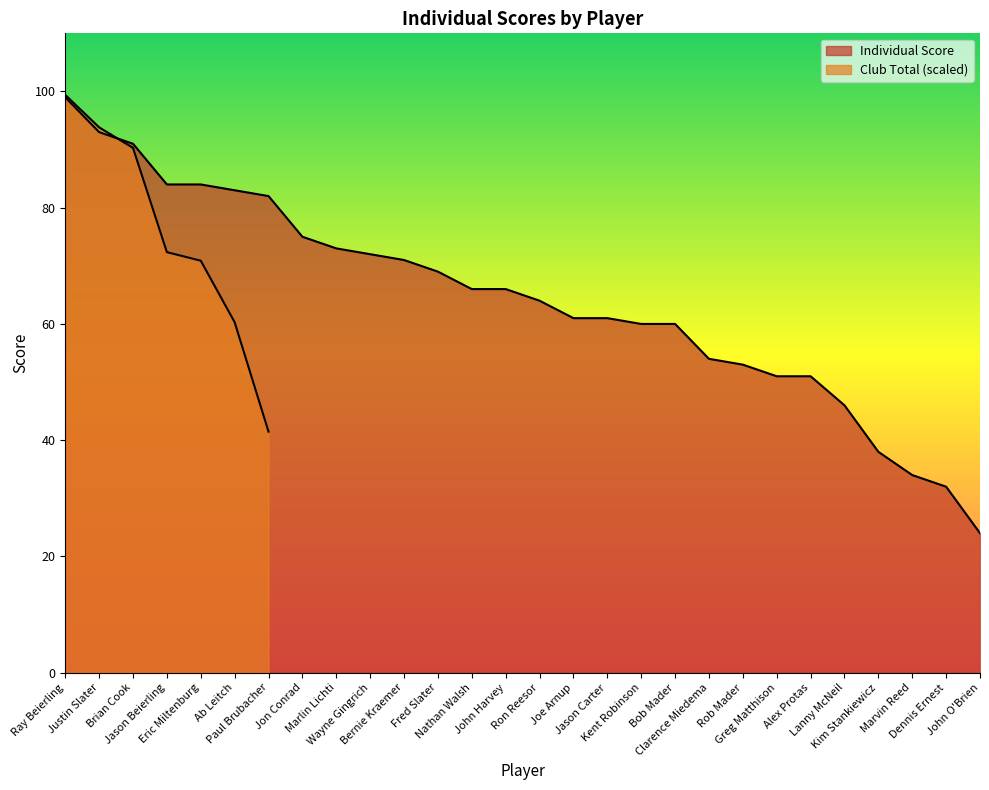

Rank the categories by value from highest to lowest.

Ray Beierling, Justin Slater, Brian Cook, Jason Beierling, Eric Miltenburg, Ab Leitch, Paul Brubacher, Jon Conrad, Marlin Lichti, Wayne Gingrich, Bernie Kraemer, Fred Slater, Nathan Walsh, John Harvey, Ron Reesor, Joe Arnup, Jason Carter, Kent Robinson, Bob Mader, Clarence Miedema, Rob Mader, Greg Matthison, Alex Protas, Lanny McNeil, Kim Stankiewicz, Marvin Reed, Dennis Ernest, John O'Brien